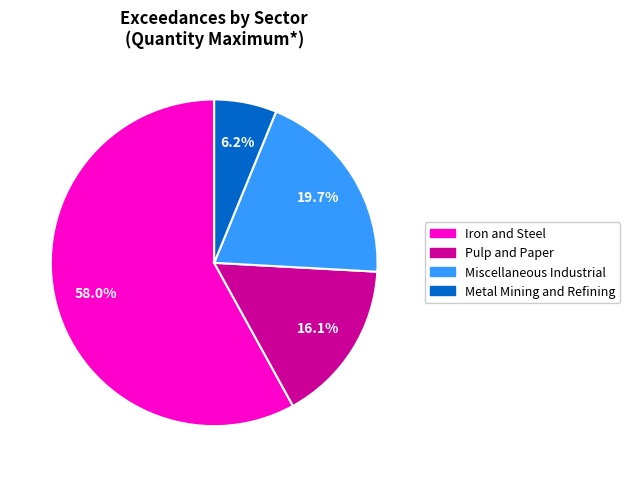

Does any single category account for the majority?

Yes